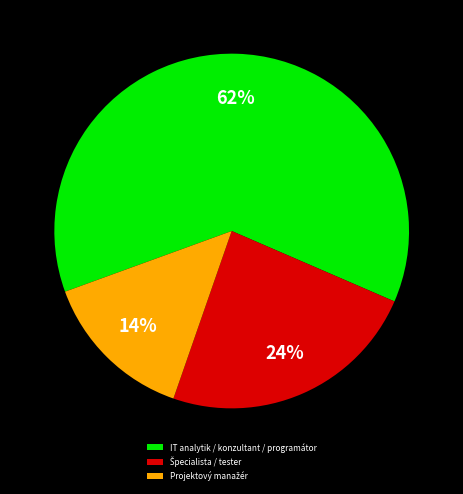

How many segments does this pie chart have?

3